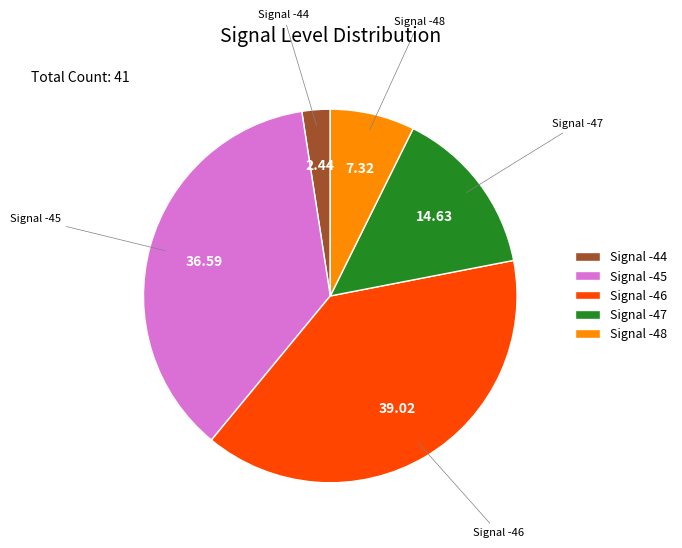

How many slices are in this pie chart?

5